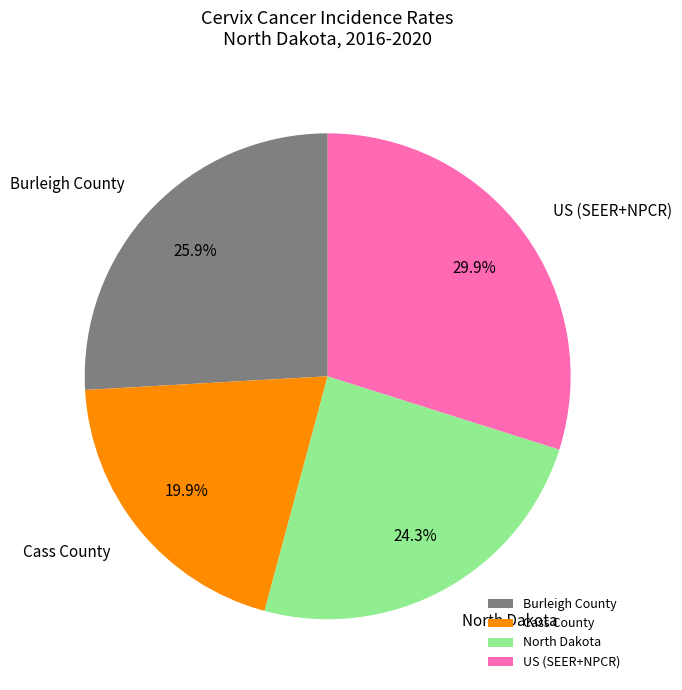

To the nearest percent, what portion does Cass County represent?

20%